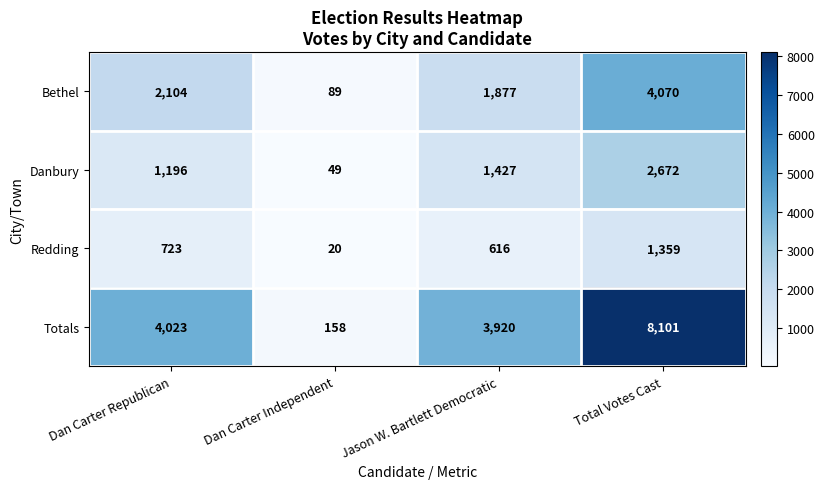

At how many categories does at least one series exceed 3620?

3